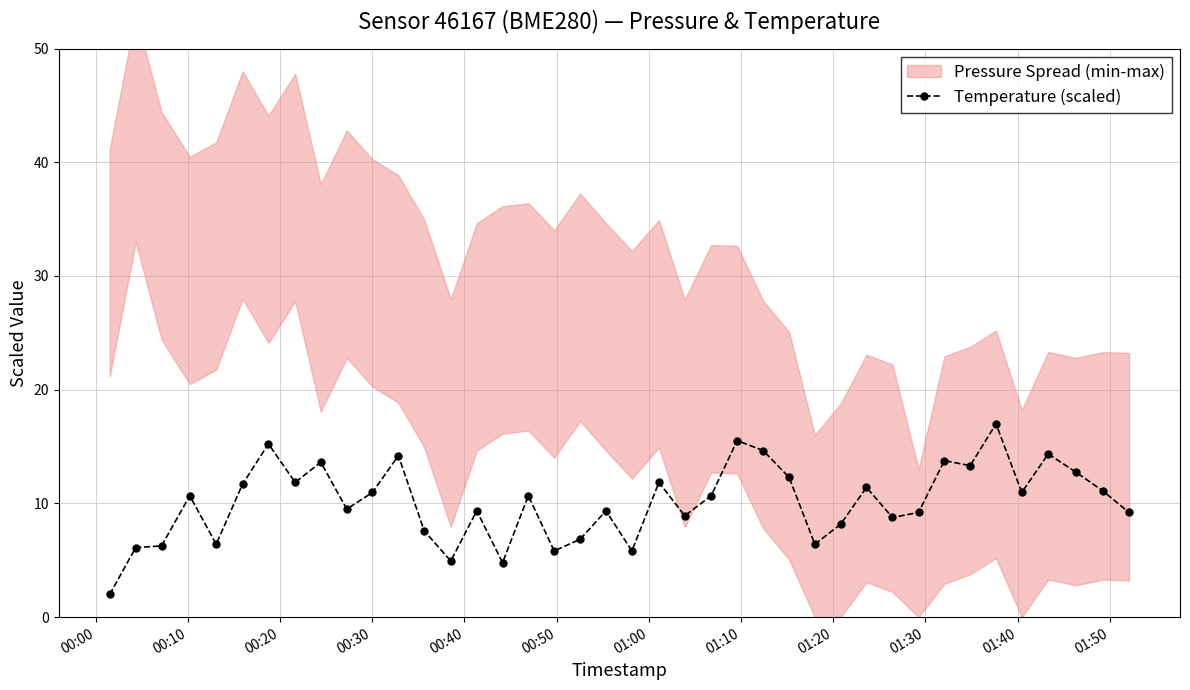

What is the value of the Temperature (scaled) point at the 4th from the left?

10.7